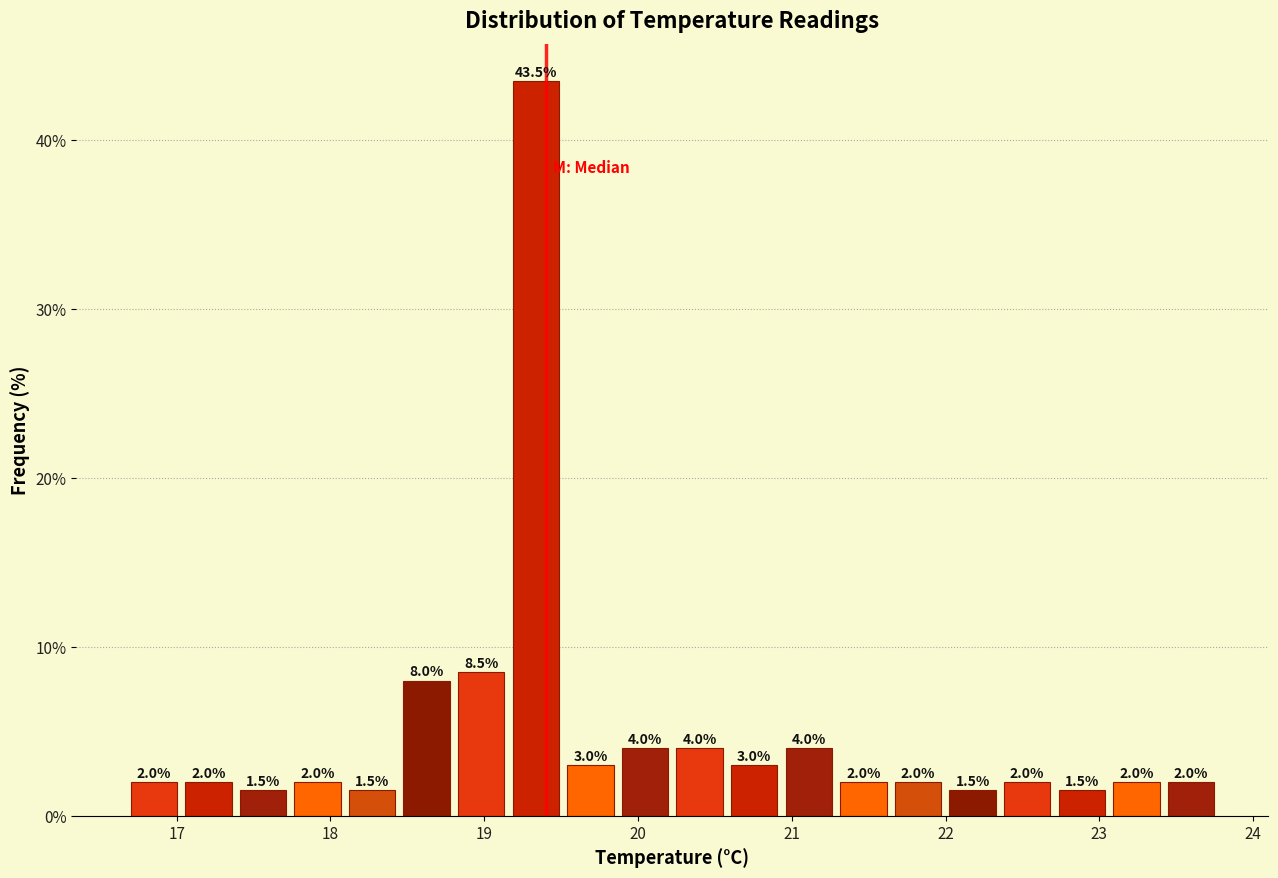

Around what value on the x-axis is the tallest bar? Give the approximate position of its centre, as read against the axis.

19.3